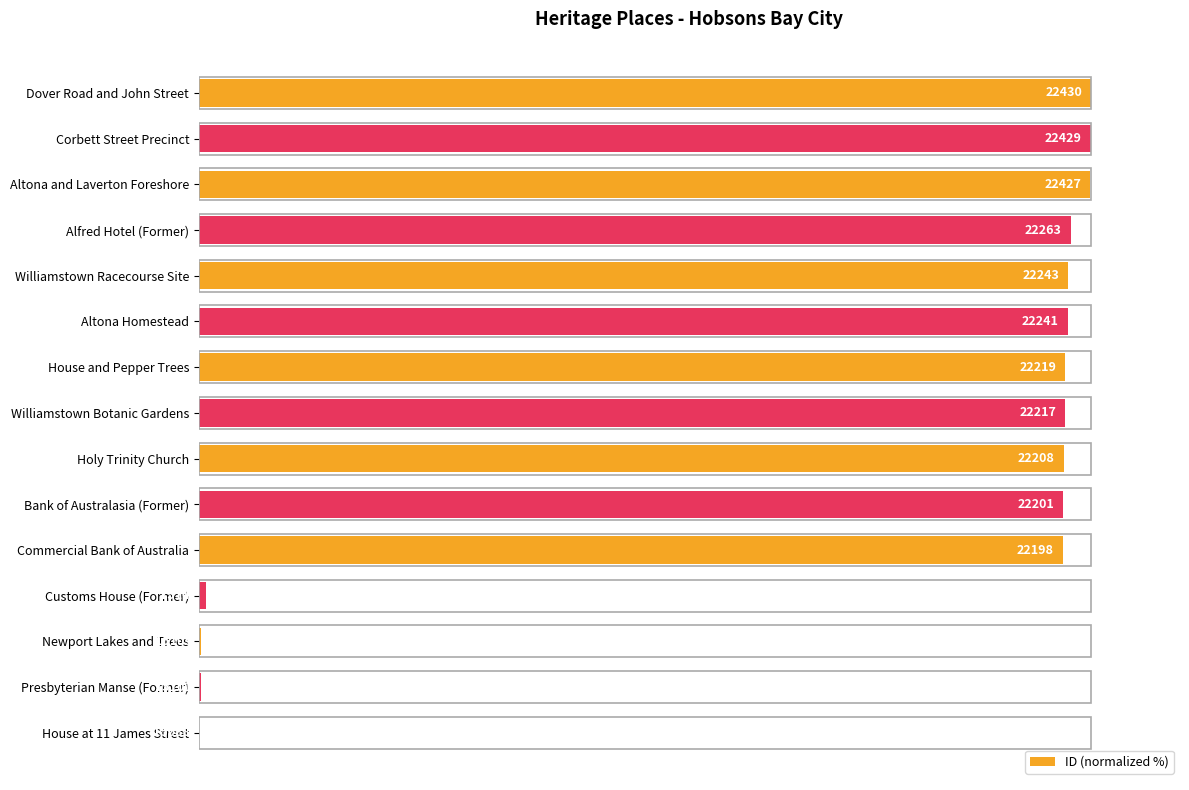

How many values are below 97?

7